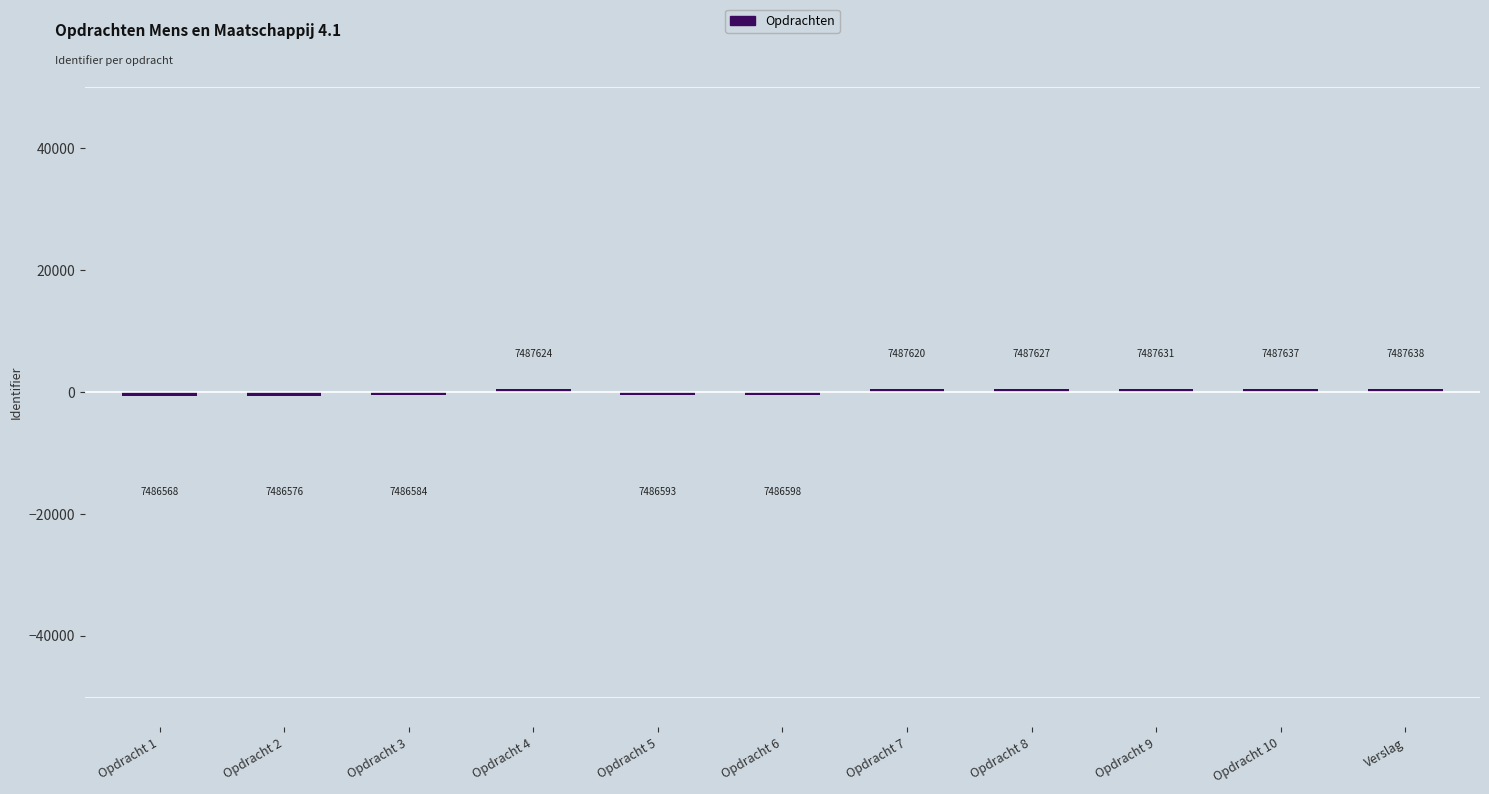

What is the smallest value displayed?

-586.2